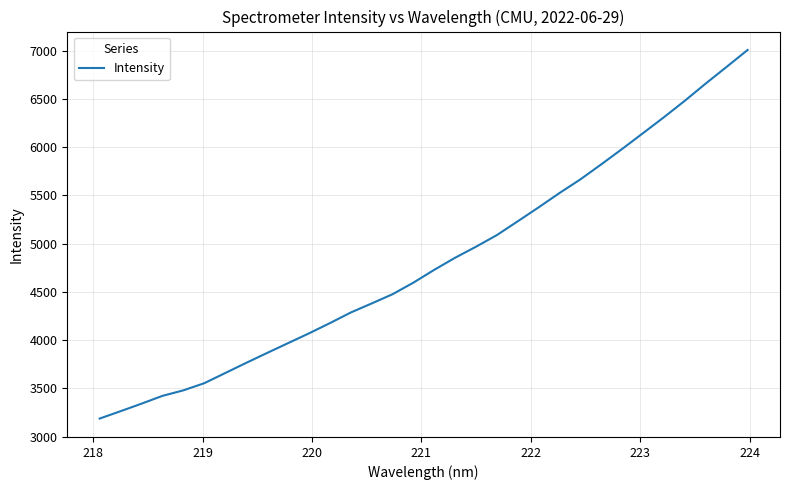

Count the number of values greater than 4728.

16